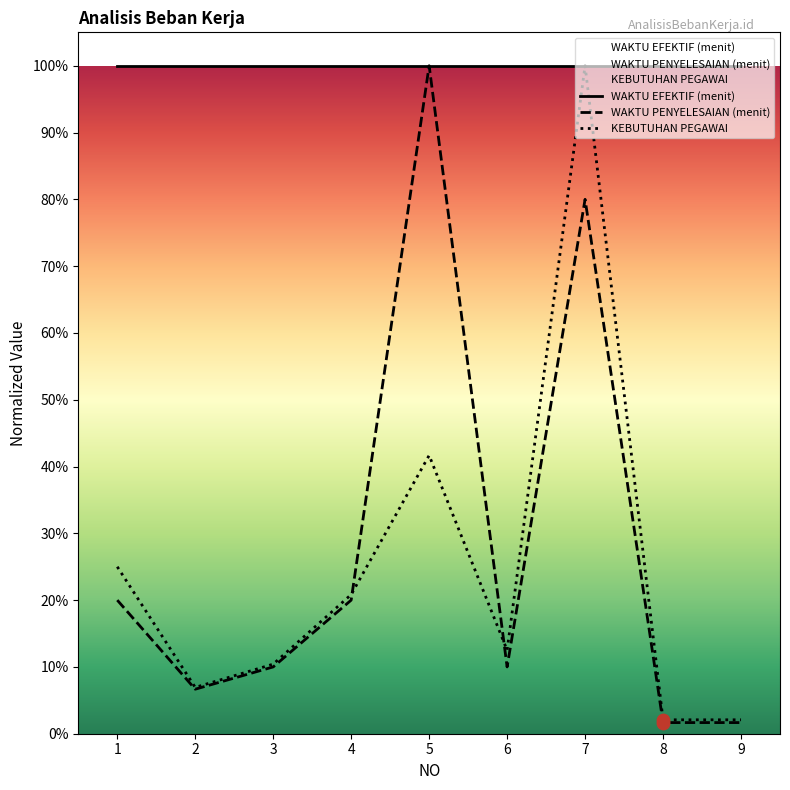

At how many categories does at least one series exceed 0?

9